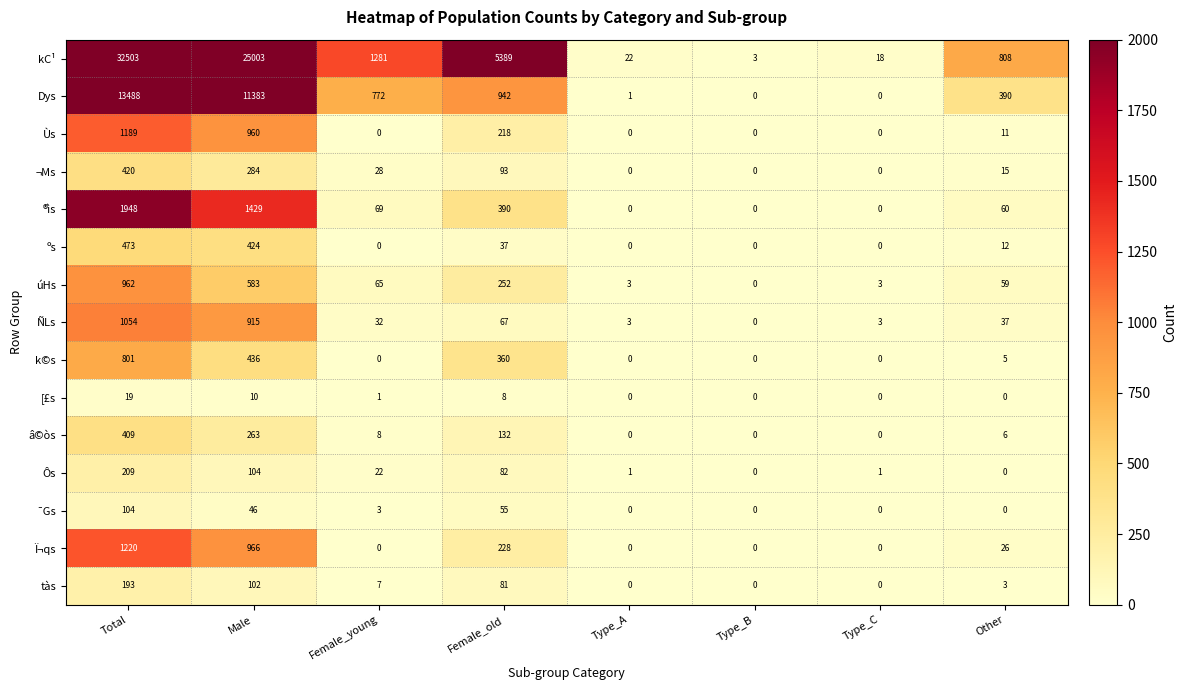

What is the average value of the tàs series?

48